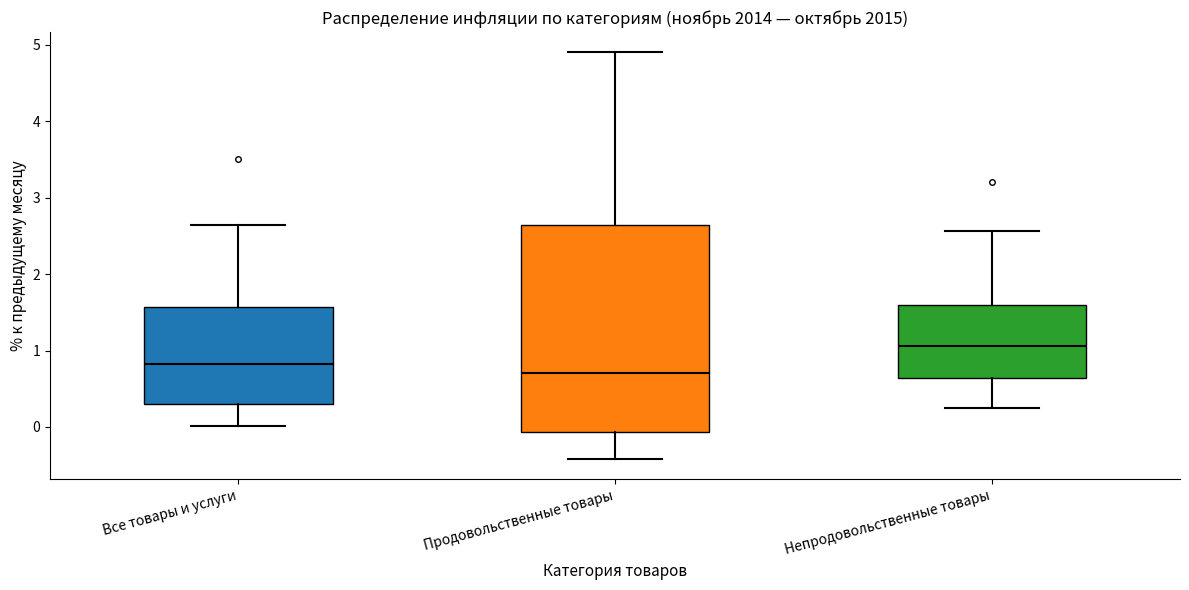

Reading left to right, transcribe this box plot: for each box, give where its median line is, the range the box spans, and where its two whiskers end, as read against the y-axis. The values are not printed on the chart, so give them approximately, as read against the axis.

Все товары и услуги: median 0.8, box 0.3 to 1.6, whiskers 0.0 to 2.6
Продовольственные товары: median 0.7, box -0.1 to 2.6, whiskers -0.4 to 4.9
Непродовольственные товары: median 1.1, box 0.6 to 1.6, whiskers 0.3 to 2.6